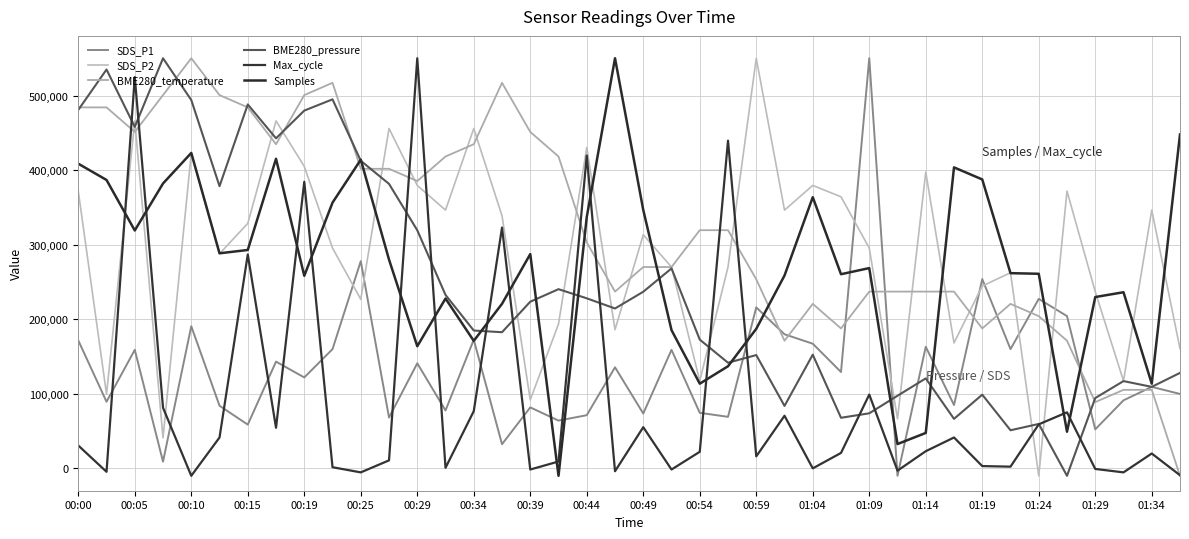

In Max_cycle, how many points are higher than both neighbors (excluding endpoints)?

13